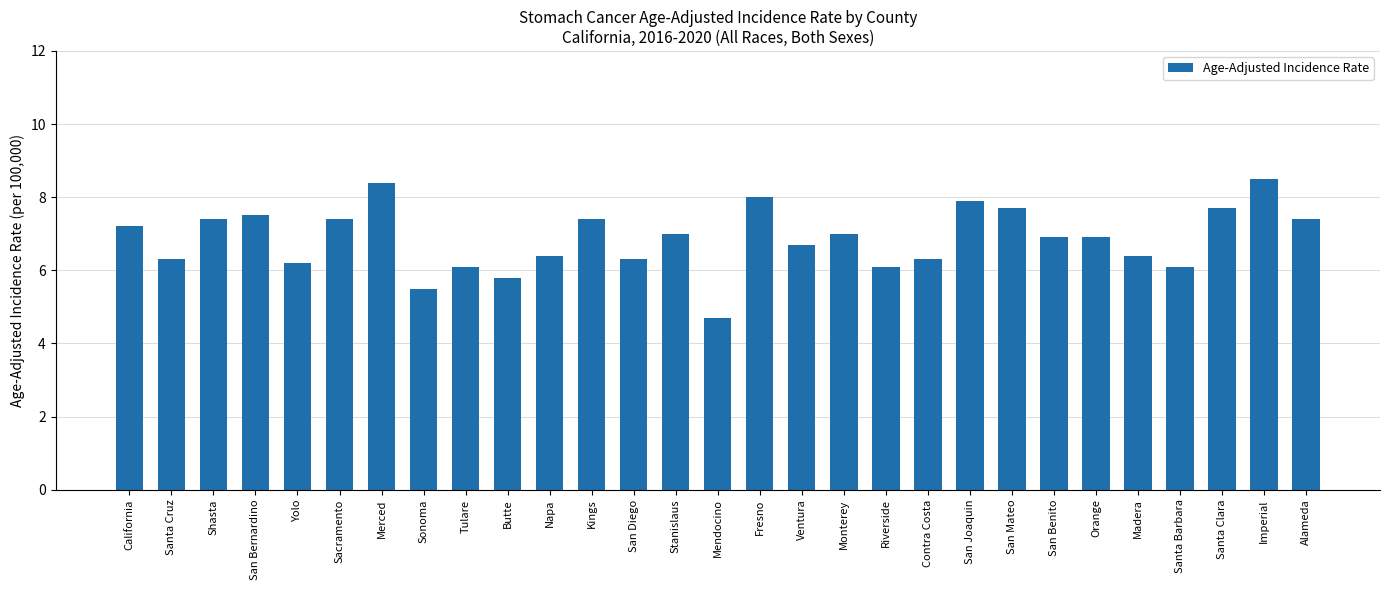

What is the greatest value displayed?

8.5